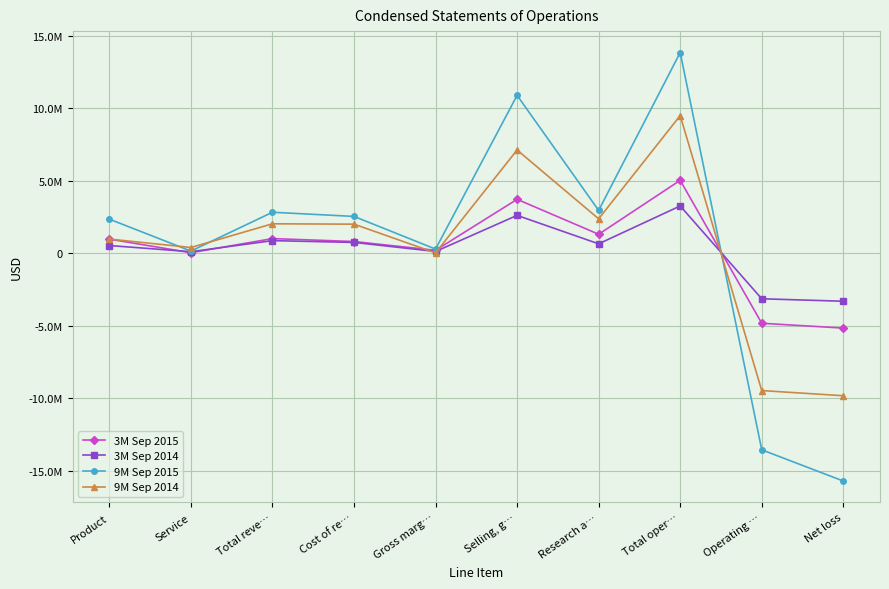

What is the label of the 5th point from the right?

Selling, g…